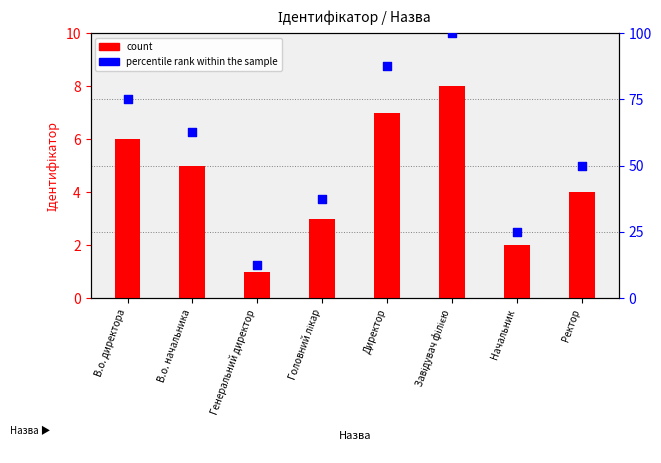

Which series has the largest total across all categories?

percentile rank within the sample